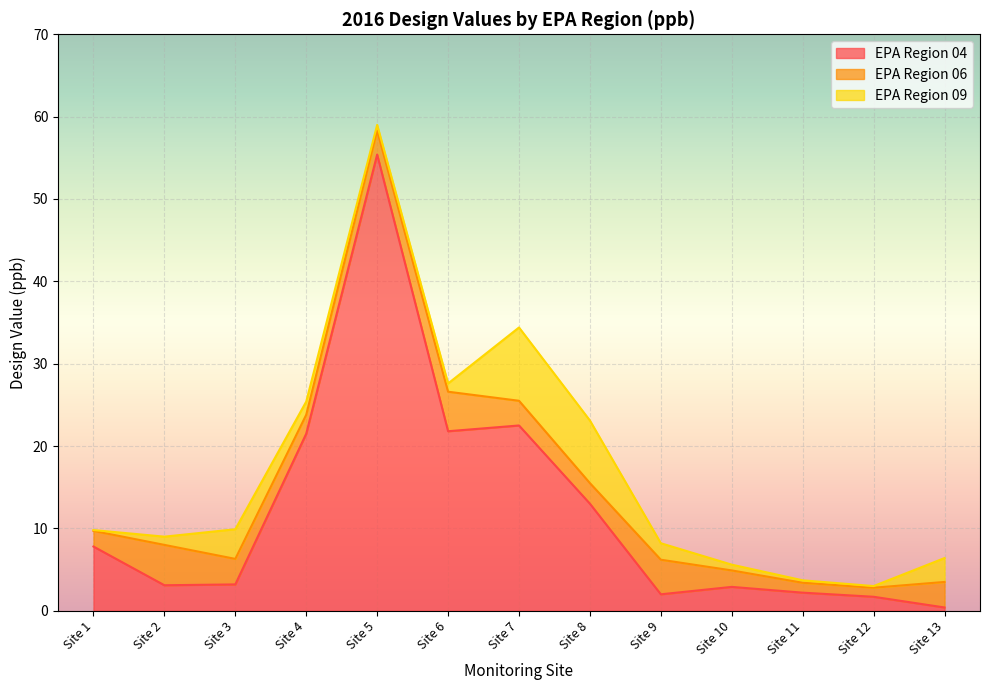

At which category does EPA Region 06 reach its first local valley?

Site 4